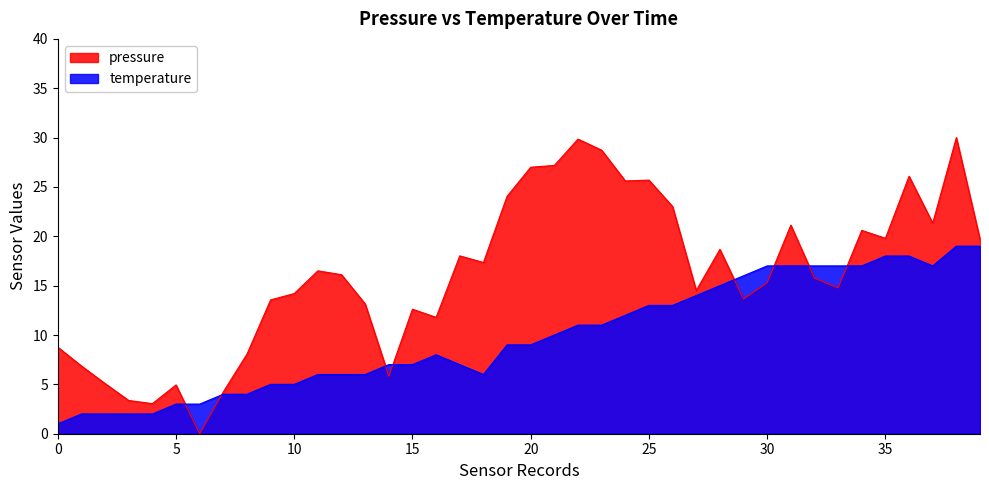

What is the average value of the pressure series?

16.1